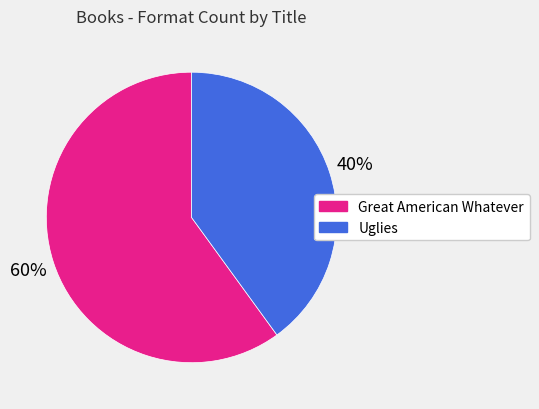

Is there any slice that represents more than half of the pie?

Yes